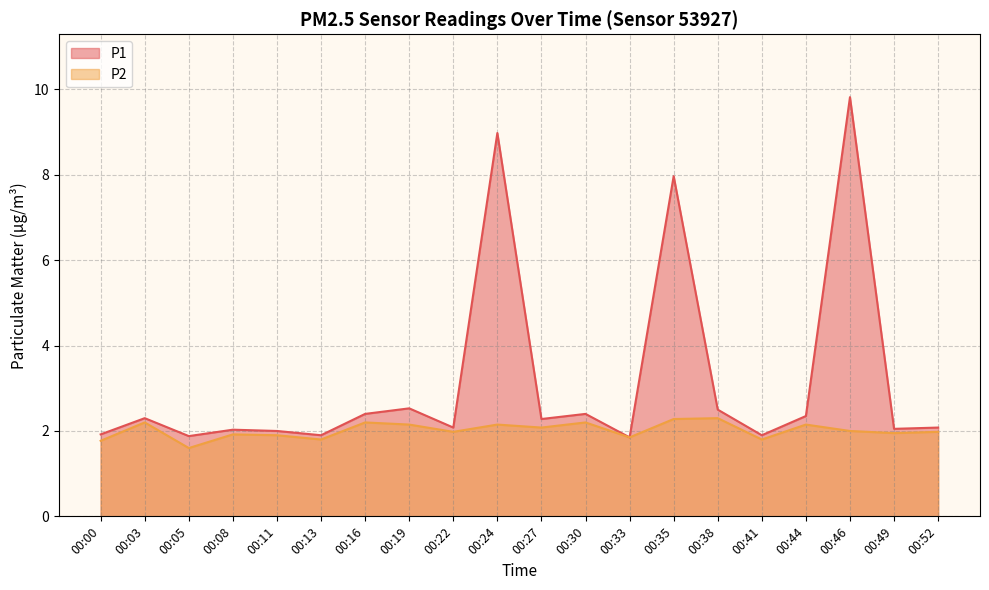

The value of P1 at 00:24 is 5.9. True or false?

False